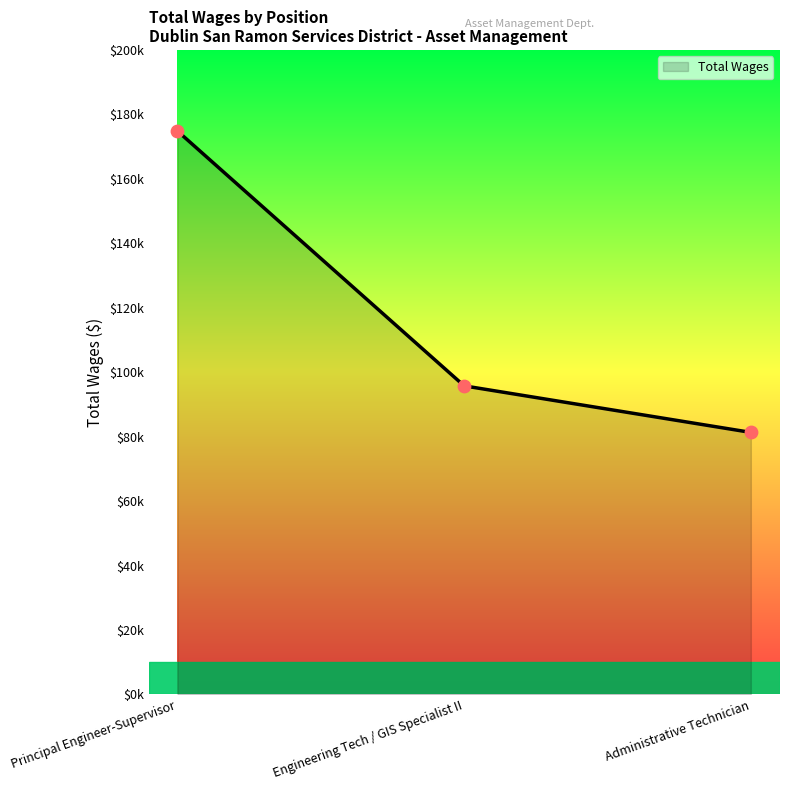

What is the ratio of the value at Principal Engineer-Supervisor to the value at Engineering Tech / GIS Specialist II?

1.8